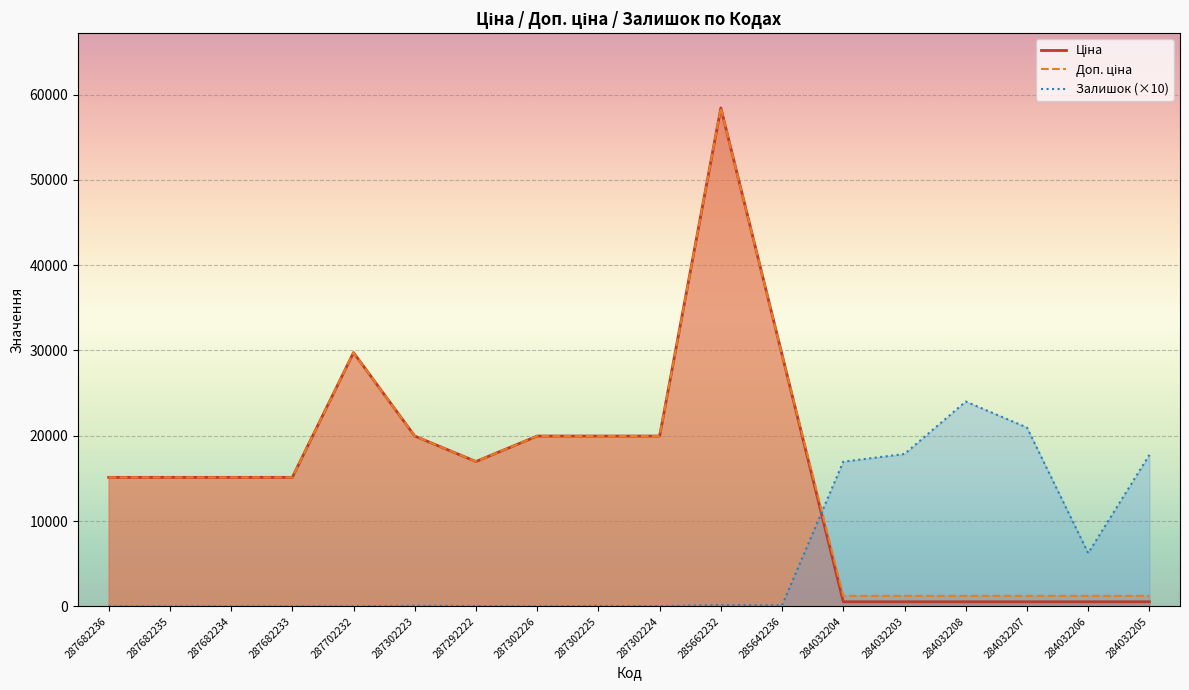

At which category does the chart reach its peak across all series?

285662232